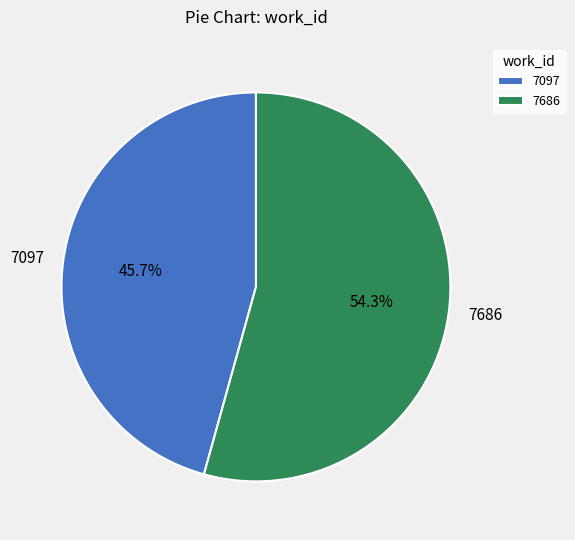

Which category has the biggest portion of the pie?

7686